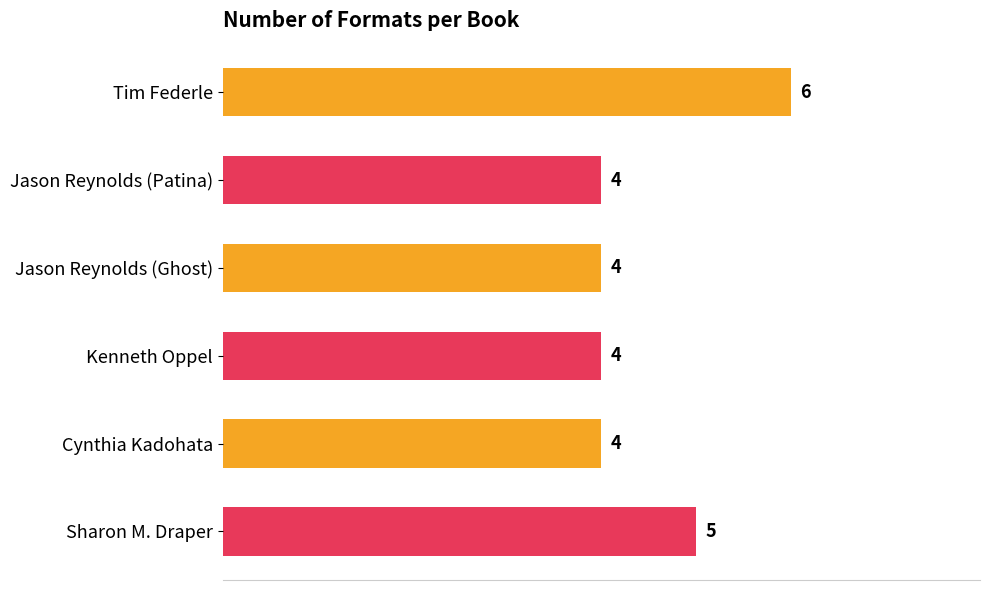

Between Tim Federle and Sharon M. Draper, which is larger?

Tim Federle